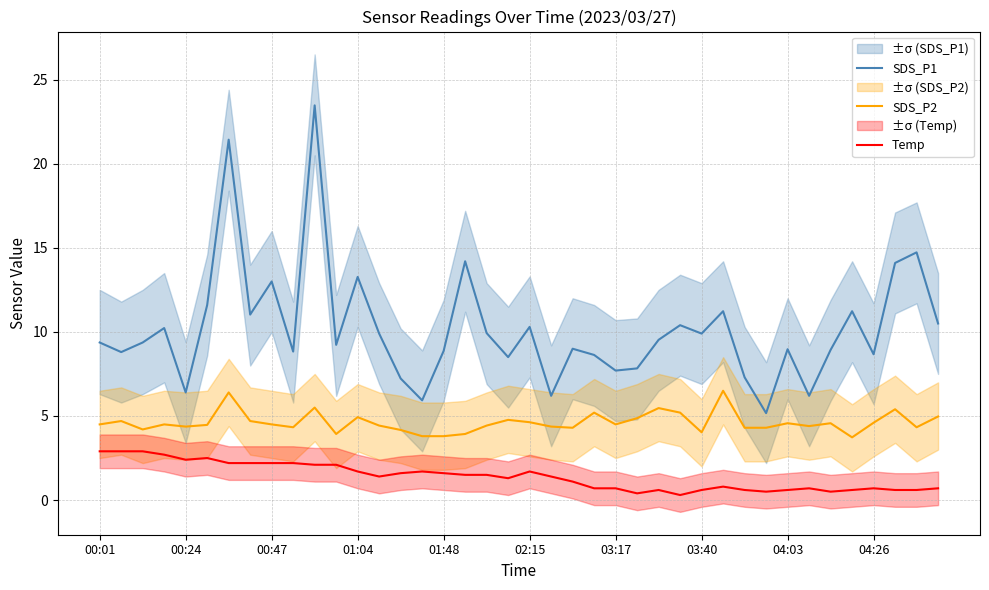

At which category does the chart reach its peak across all series?

10